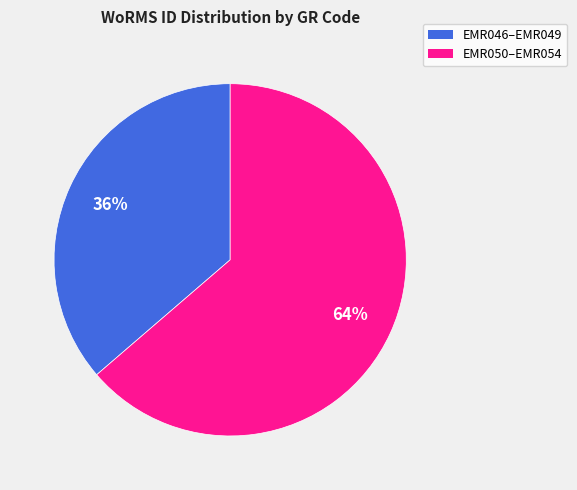

To the nearest percent, what is the average slice percentage?

50%